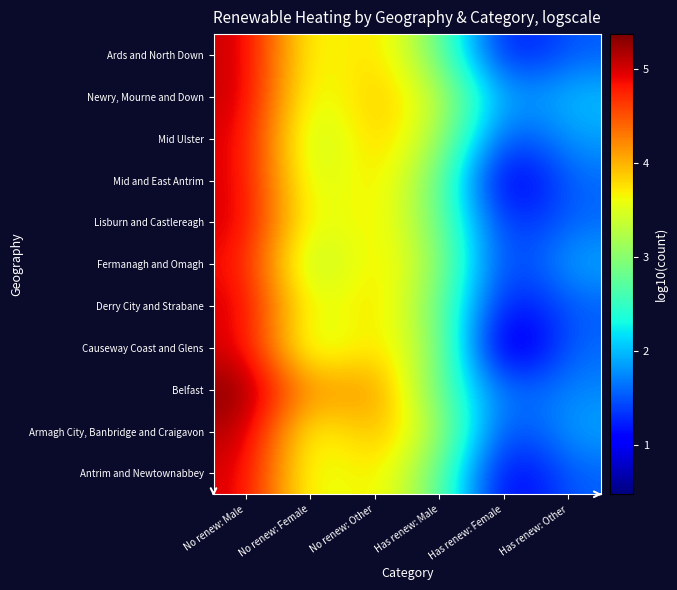

Reading right to left, extract all data points from this chart.

Antrim and Newtownabbey: Has renew: Other=1.6	Has renew: Female=0.8	Has renew: Male=2.8	No renew: Other=3.9	No renew: Female=3.4	No renew: Male=5.0
Armagh City, Banbridge and Craigavon: Has renew: Other=1.9	Has renew: Female=1.2	Has renew: Male=3.2	No renew: Other=4.1	No renew: Female=3.4	No renew: Male=5.2
Belfast: Has renew: Other=1.7	Has renew: Female=1.5	Has renew: Male=2.8	No renew: Other=4.3	No renew: Female=4.0	No renew: Male=5.4
Causeway Coast and Glens: Has renew: Other=1.6	Has renew: Female=0.5	Has renew: Male=3.1	No renew: Other=3.9	No renew: Female=3.2	No renew: Male=5.0
Derry City and Strabane: Has renew: Other=1.5	Has renew: Female=1.0	Has renew: Male=2.9	No renew: Other=3.9	No renew: Female=3.4	No renew: Male=5.0
Fermanagh and Omagh: Has renew: Other=1.9	Has renew: Female=1.2	Has renew: Male=3.1	No renew: Other=3.9	No renew: Female=3.0	No renew: Male=4.9
Lisburn and Castlereagh: Has renew: Other=1.6	Has renew: Female=1.1	Has renew: Male=2.9	No renew: Other=3.8	No renew: Female=3.4	No renew: Male=5.0
Mid and East Antrim: Has renew: Other=1.6	Has renew: Female=0.7	Has renew: Male=2.9	No renew: Other=3.9	No renew: Female=3.2	No renew: Male=5.0
Mid Ulster: Has renew: Other=1.9	Has renew: Female=1.3	Has renew: Male=3.2	No renew: Other=4.0	No renew: Female=3.1	No renew: Male=5.0
Newry, Mourne and Down: Has renew: Other=2.0	Has renew: Female=1.7	Has renew: Male=3.4	No renew: Other=4.0	No renew: Female=3.3	No renew: Male=5.1
Ards and North Down: Has renew: Other=1.5	Has renew: Female=1.0	Has renew: Male=2.8	No renew: Other=3.9	No renew: Female=3.4	No renew: Male=5.1